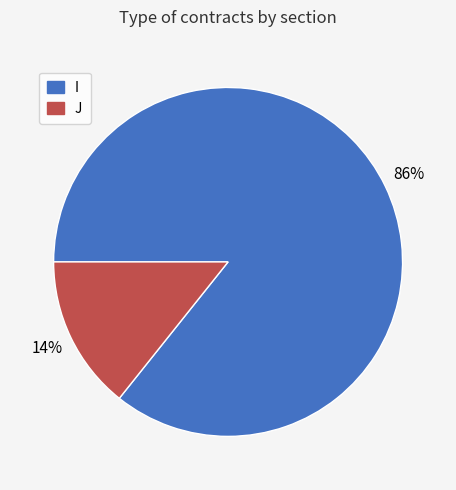

To the nearest percent, what is the combined percentage of I and J?

100%